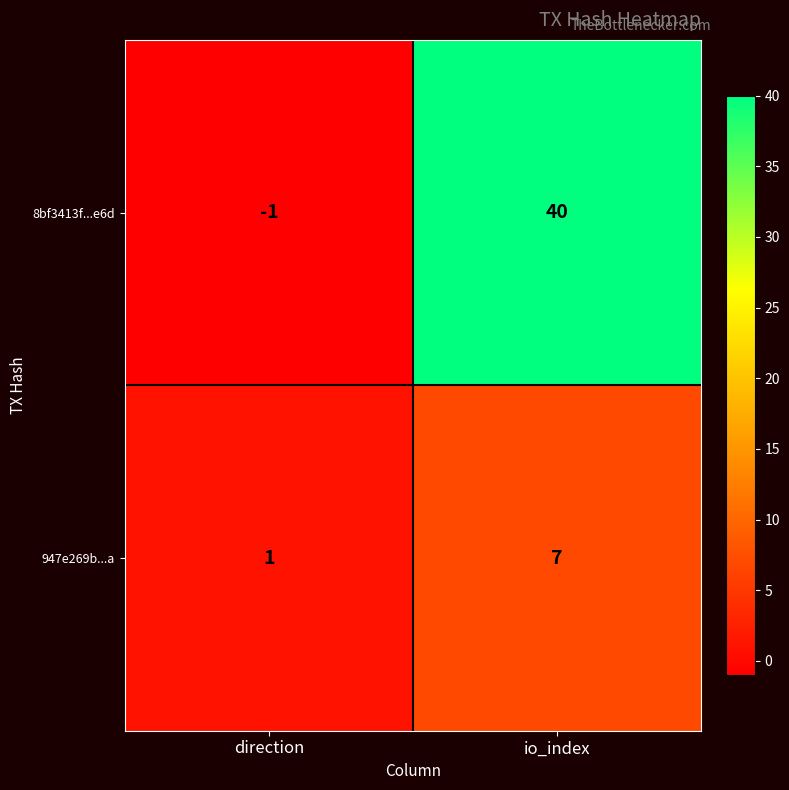

The 947e269b...a series shows 0 at direction. True or false?

False